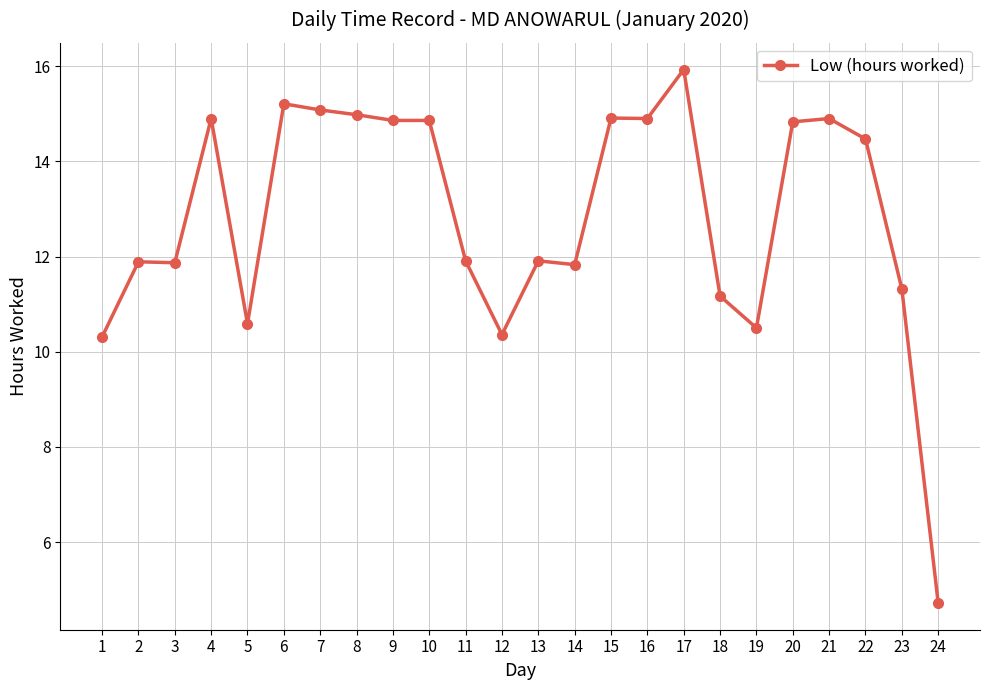

Which has a higher value, 14 or 18?

14